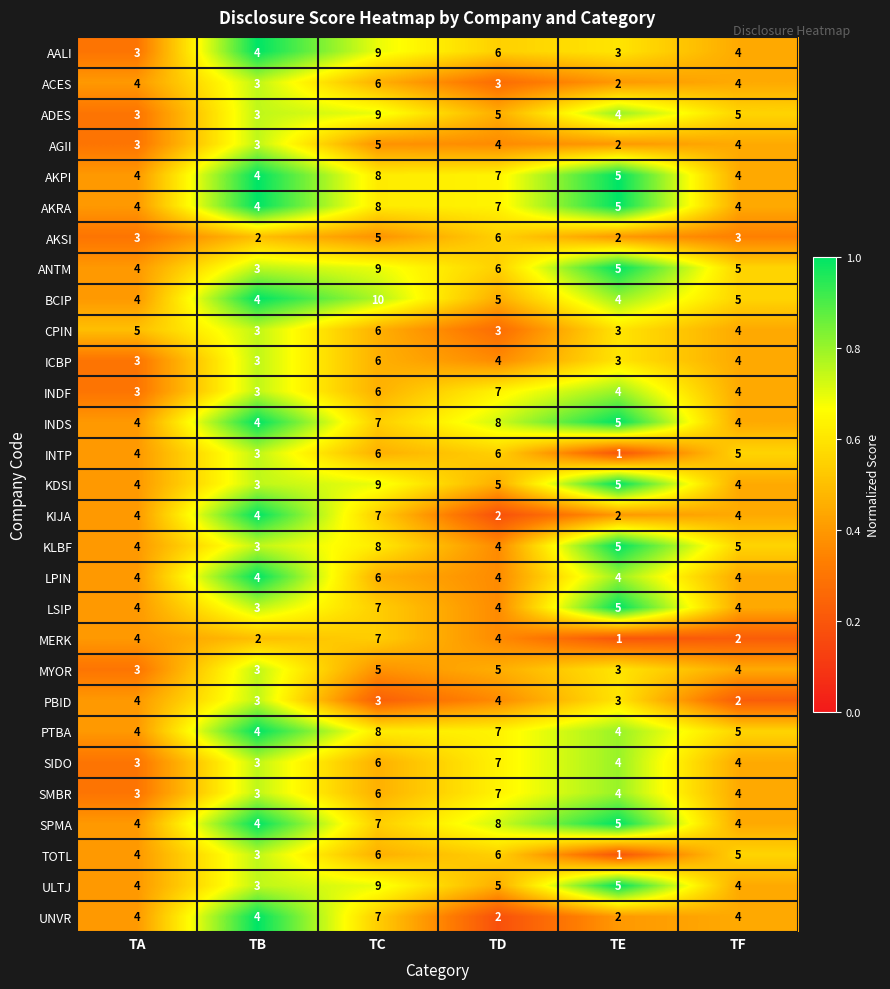

True or false: INDF has a value of 3 at TA.

True